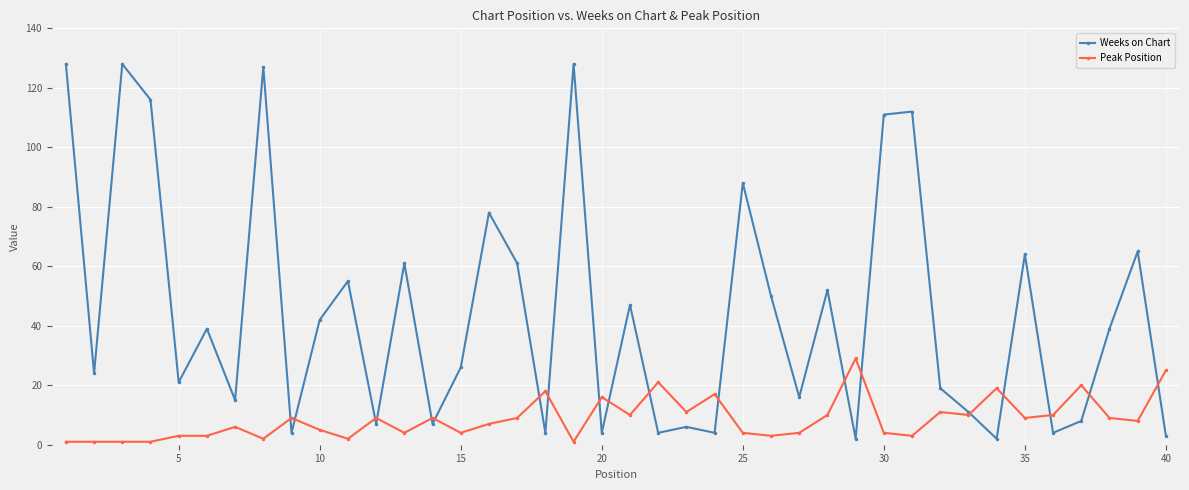

List the series in order of their peak value, highest first.

Weeks on Chart, Peak Position